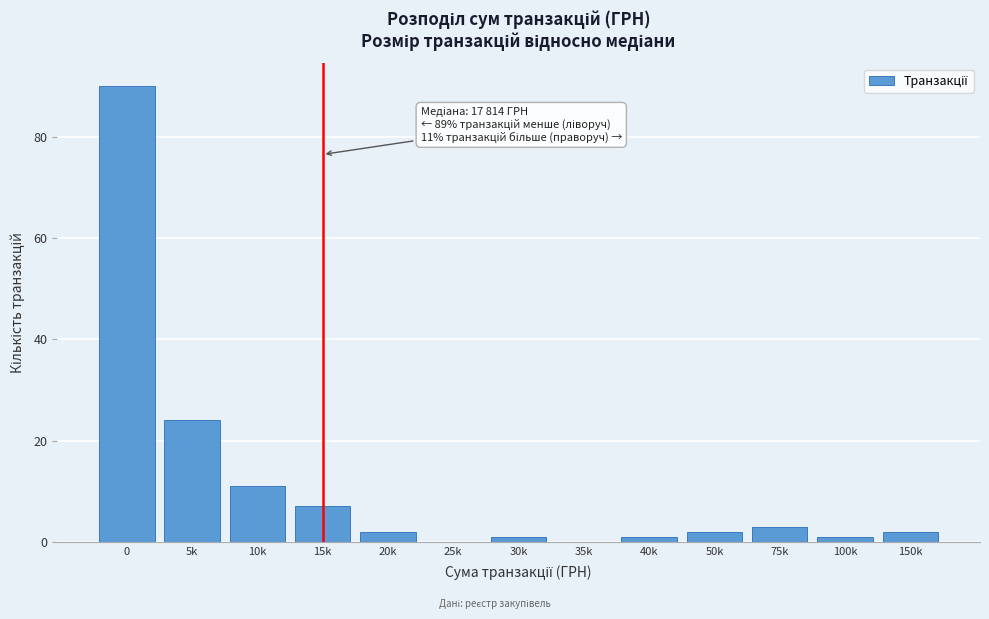

Reading left to right, extract all data points from this chart.

0=90	5k=24	10k=11	15k=7	20k=2	25k=0	30k=1	35k=0	40k=1	50k=2	75k=3	100k=1	150k=2